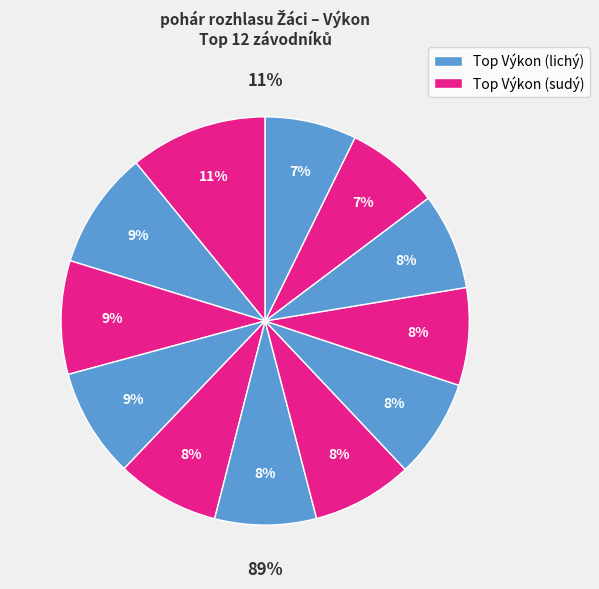

Combined, what portion of the pie is Fiedor Daniel and Škoda Aleš?

16.9%